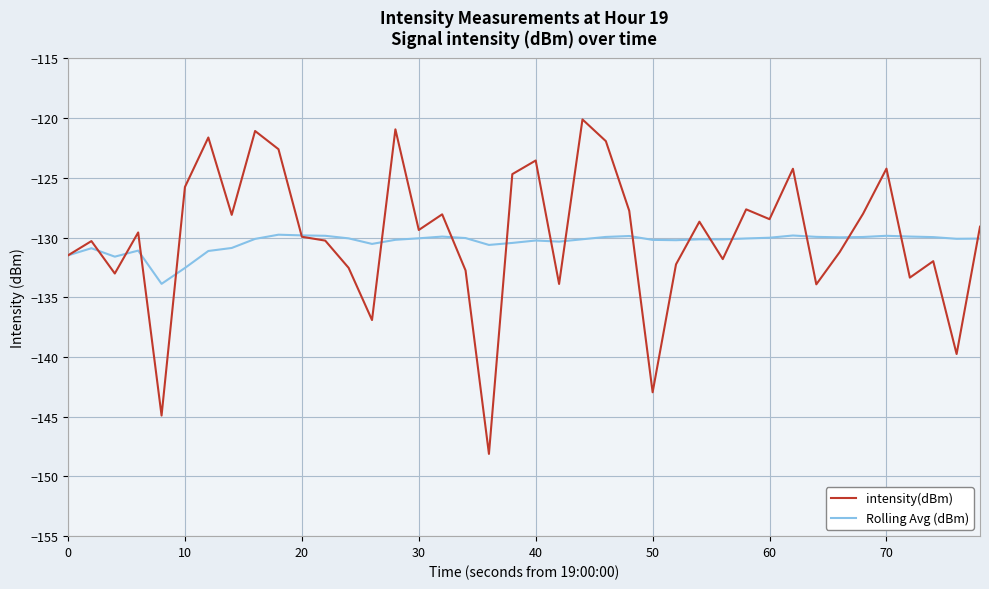

What is the difference between the second highest and minimum values in the Rolling Avg (dBm) series?

4.1